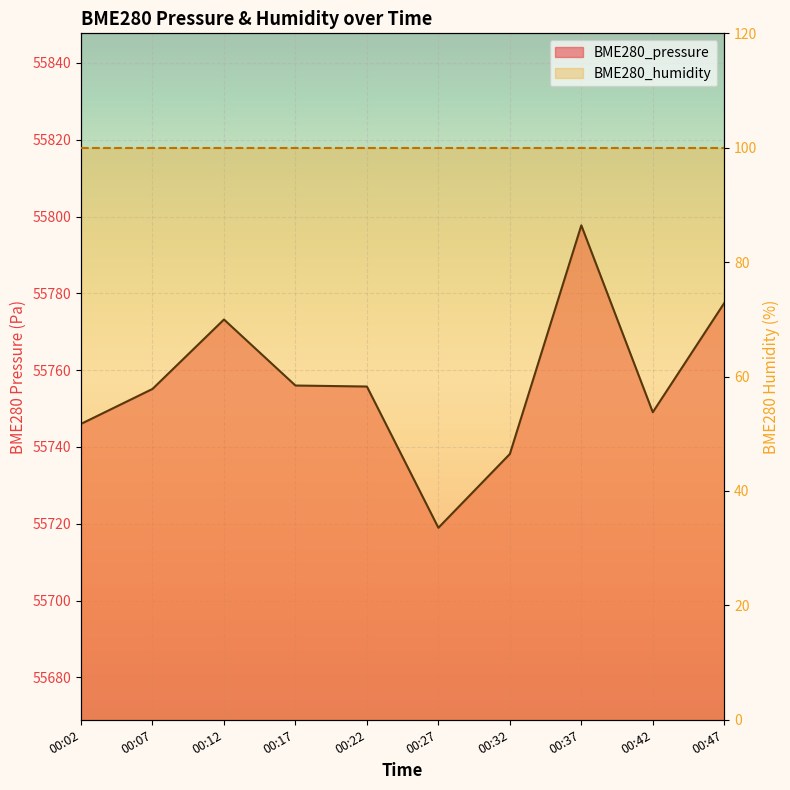

How many values exceed 55755?

6